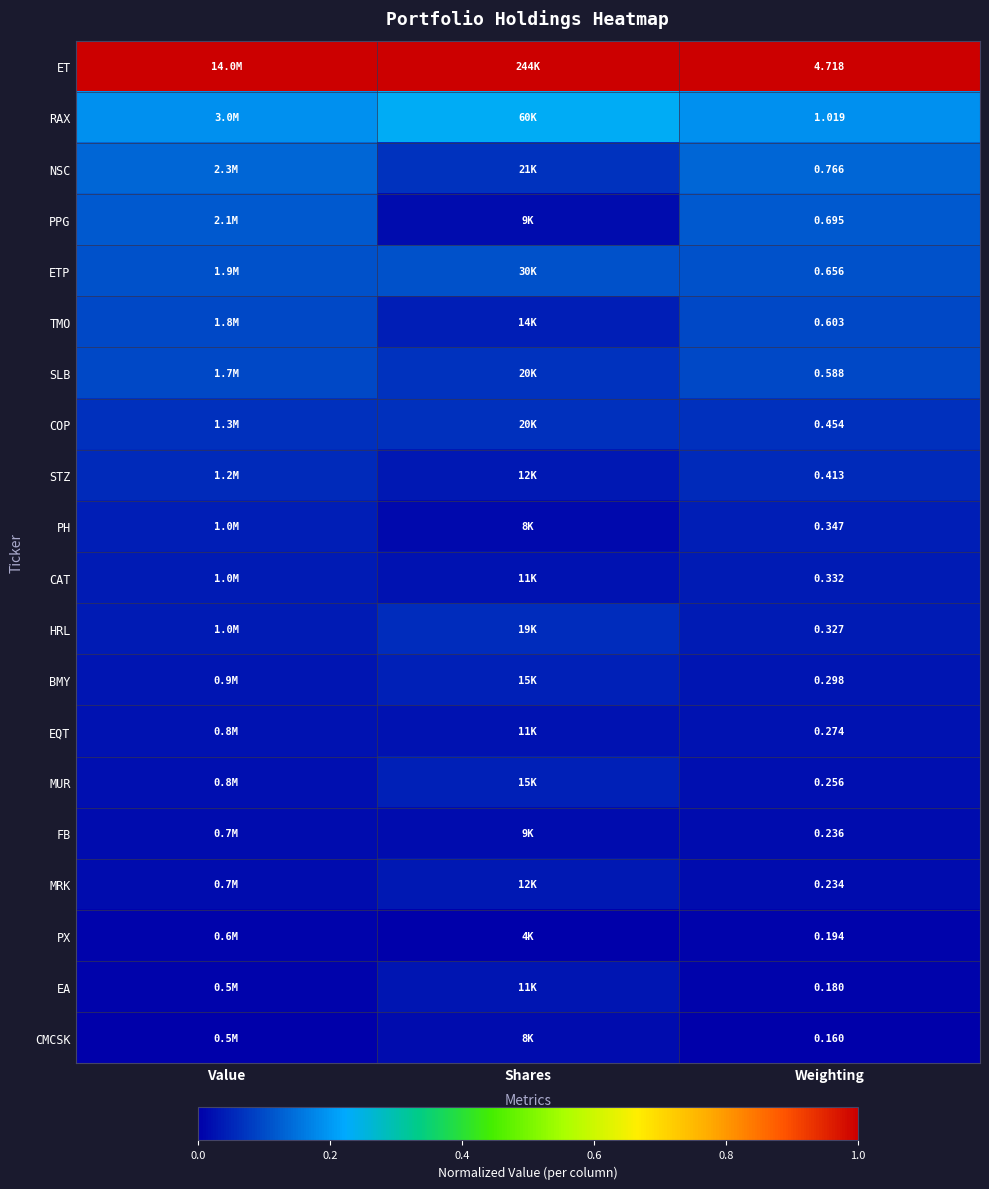

At Weighting, list the series in order from largest to smallest.

ET, RAX, NSC, PPG, ETP, TMO, SLB, COP, STZ, PH, CAT, HRL, BMY, EQT, MUR, FB, MRK, PX, EA, CMCSK